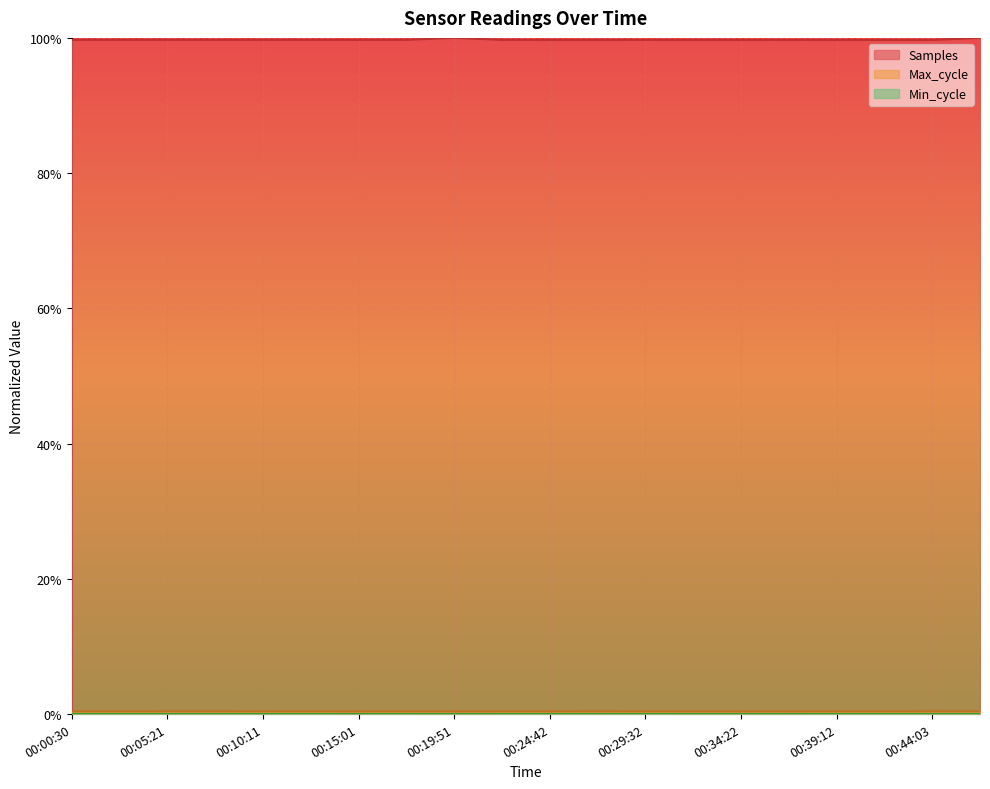

True or false: Samples and Max_cycle cross at least once.

False